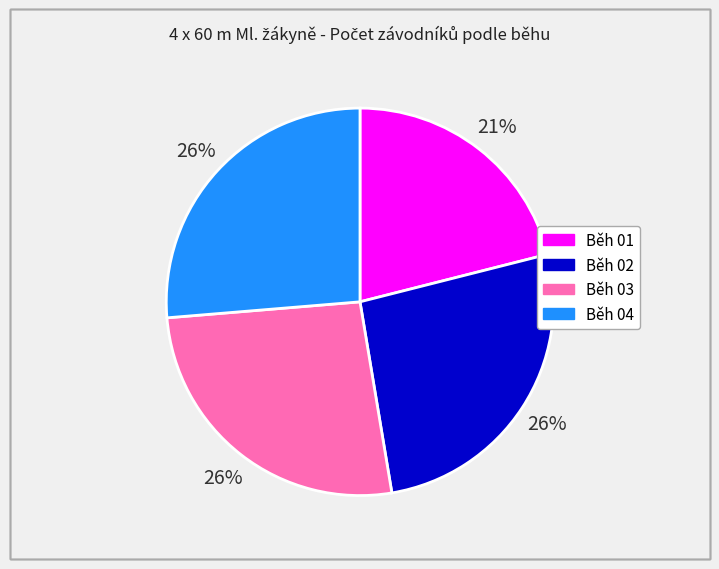

How many slices are in this pie chart?

4